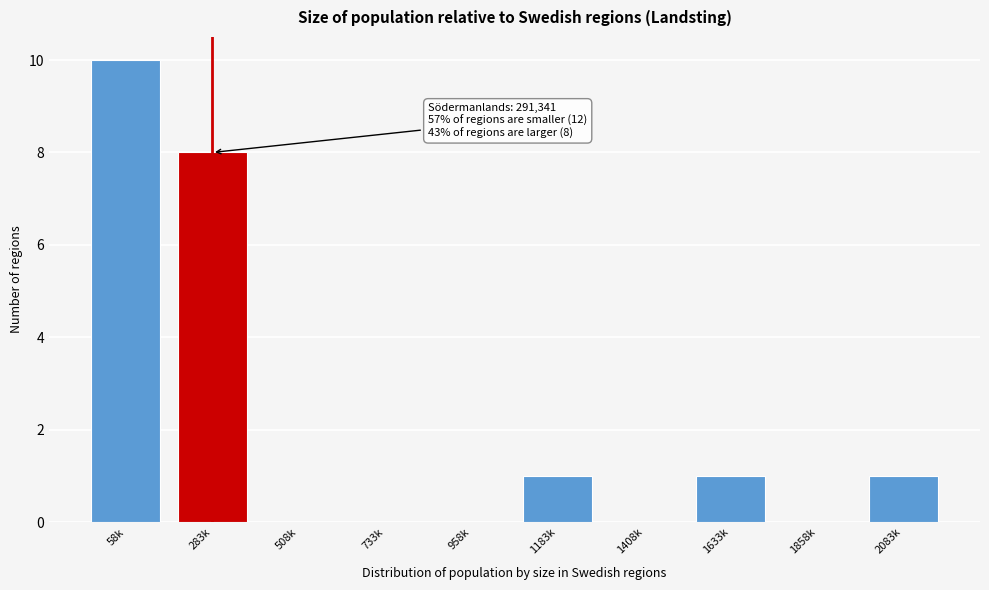

Reading left to right, extract all data points from this chart.

58k=10	283k=8	508k=0	733k=0	958k=0	1183k=1	1408k=0	1633k=1	1858k=0	2083k=1